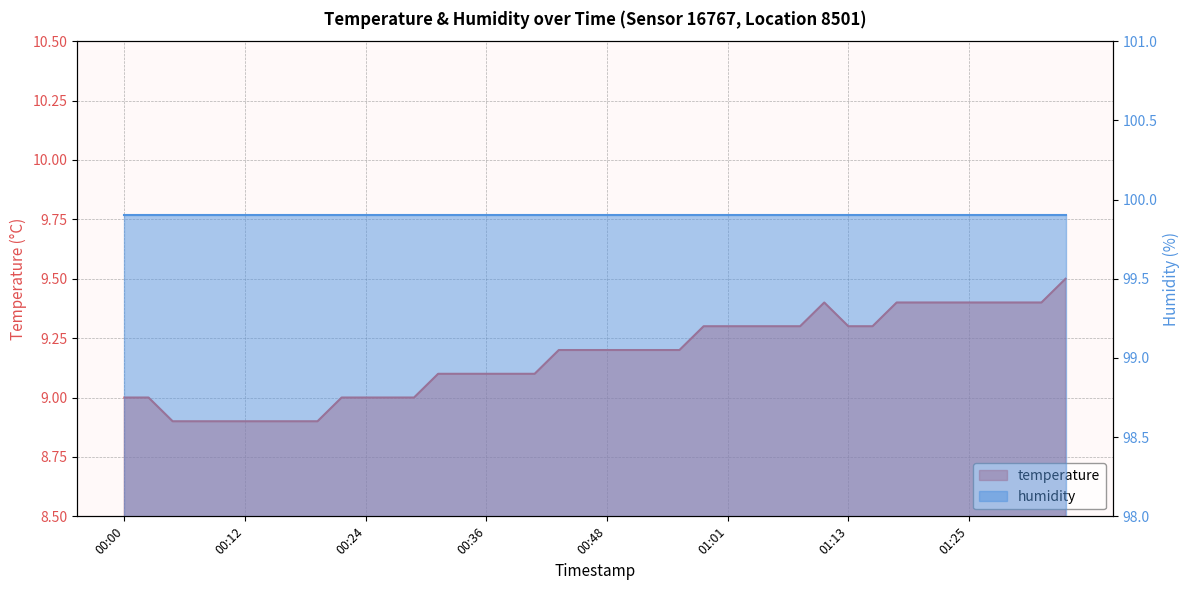

Count the number of values greater than 9.

27